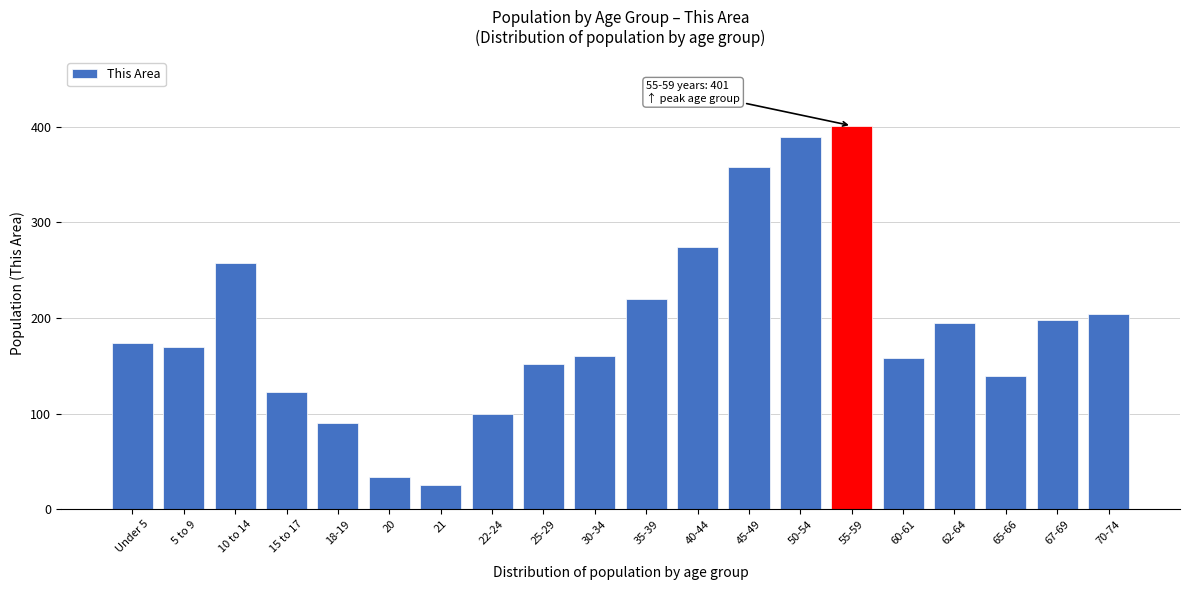

Reading left to right, list all the values displayed in this chart.

174	170	257	123	90	34	25	100	152	160	220	274	358	389	401	158	195	139	198	204